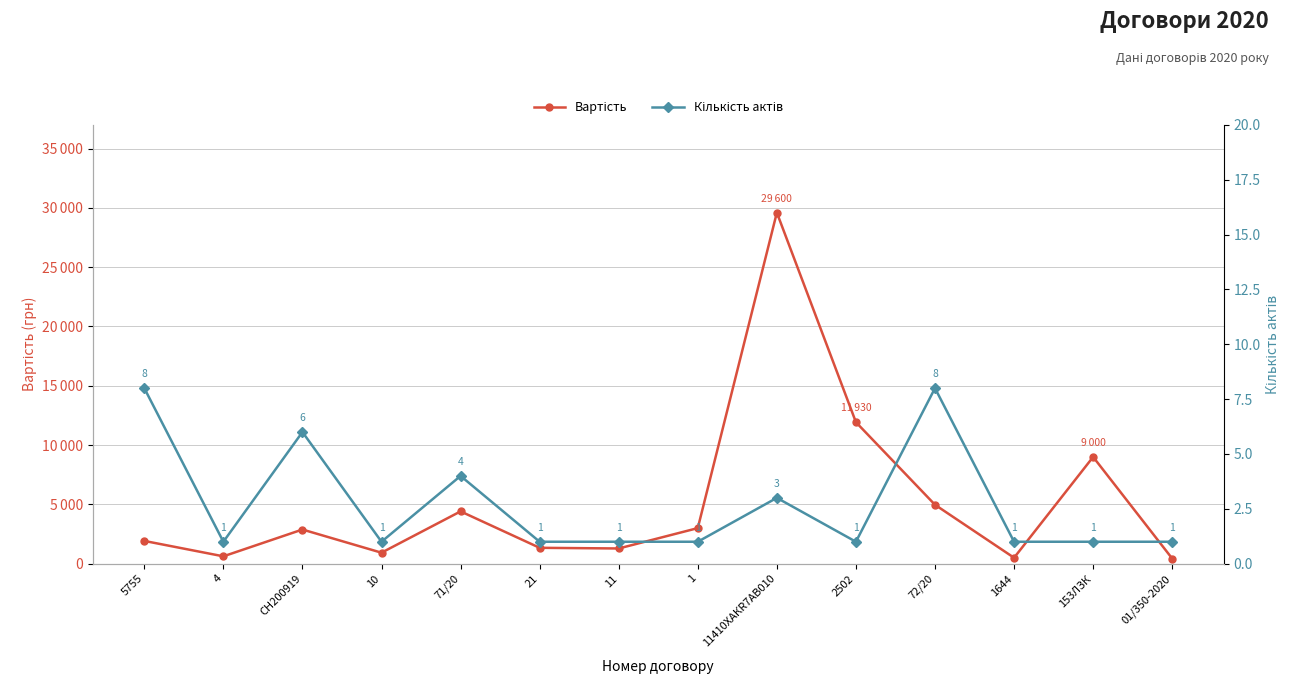

In Вартість, how many points are higher than both neighbors (excluding endpoints)?

4